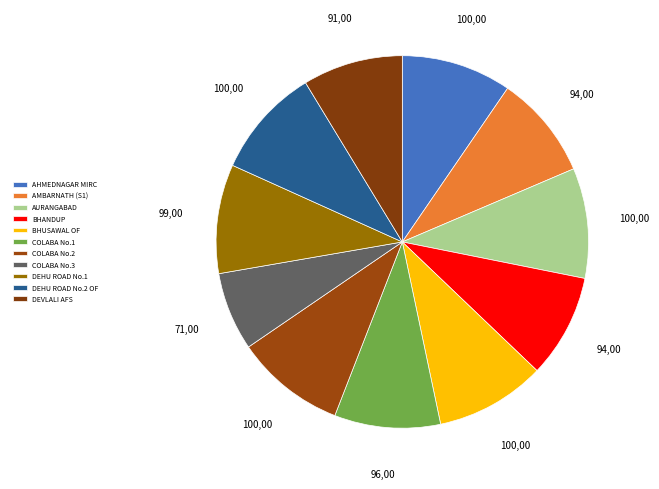

What percentage do AURANGABAD and COLABA No.3 together represent?

16.4%